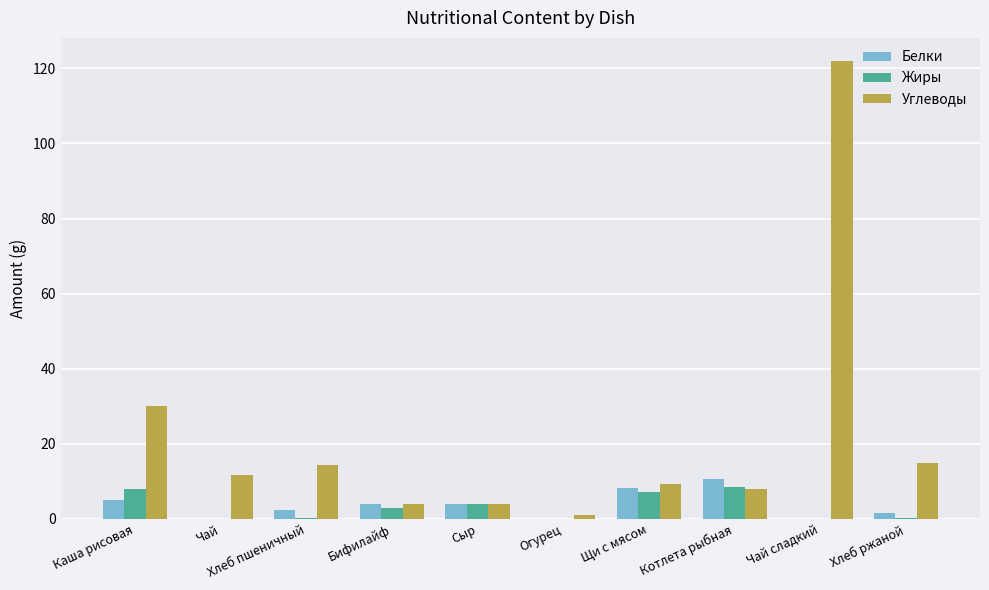

Between Огурец and Чай сладкий, which series saw the biggest shift?

Углеводы